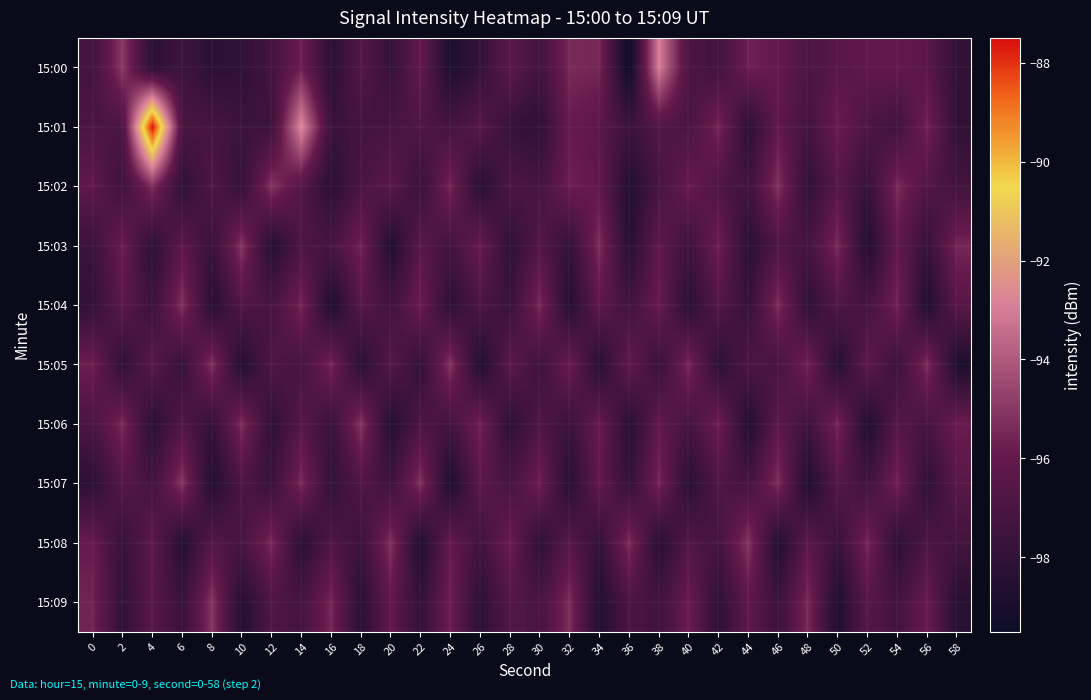

Which series has the largest range (max minus min)?

15:01